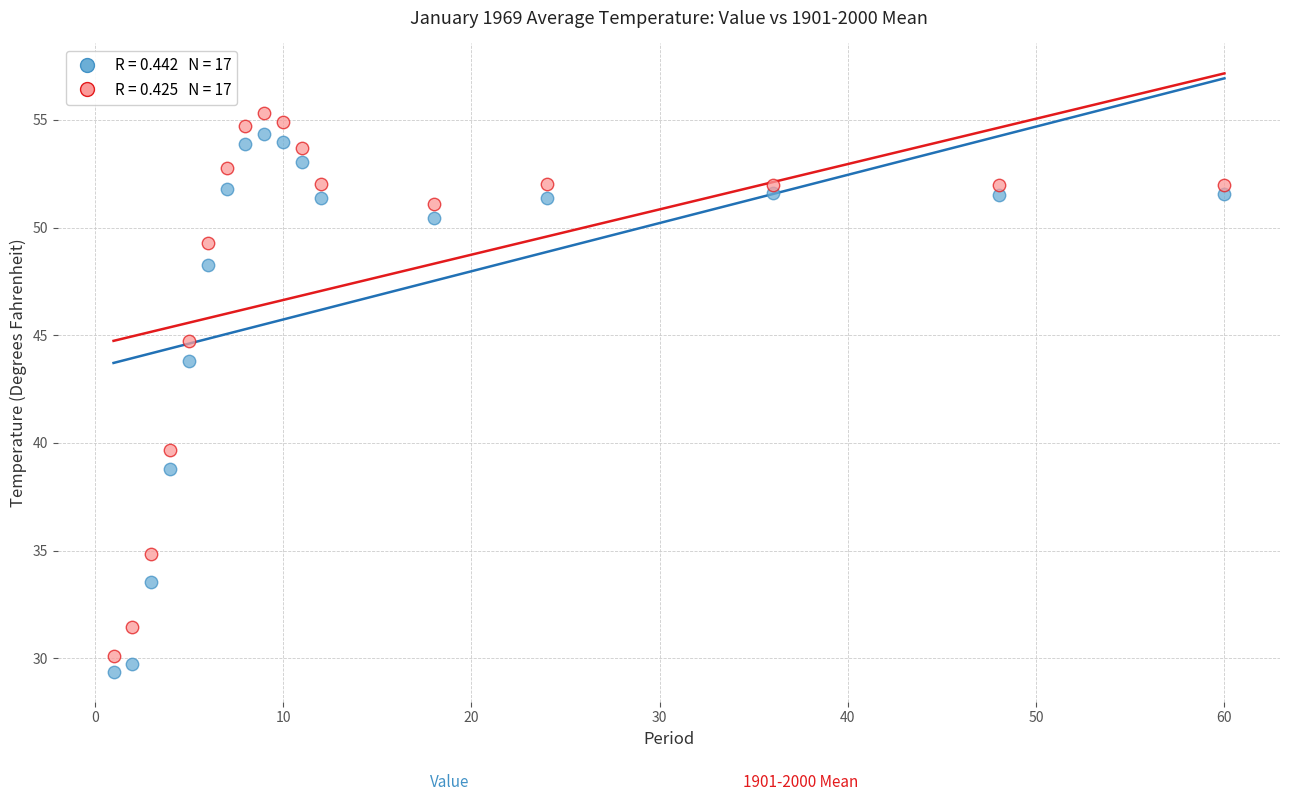

Across all data points, what is the range of Y values (max minus min)?

26.0